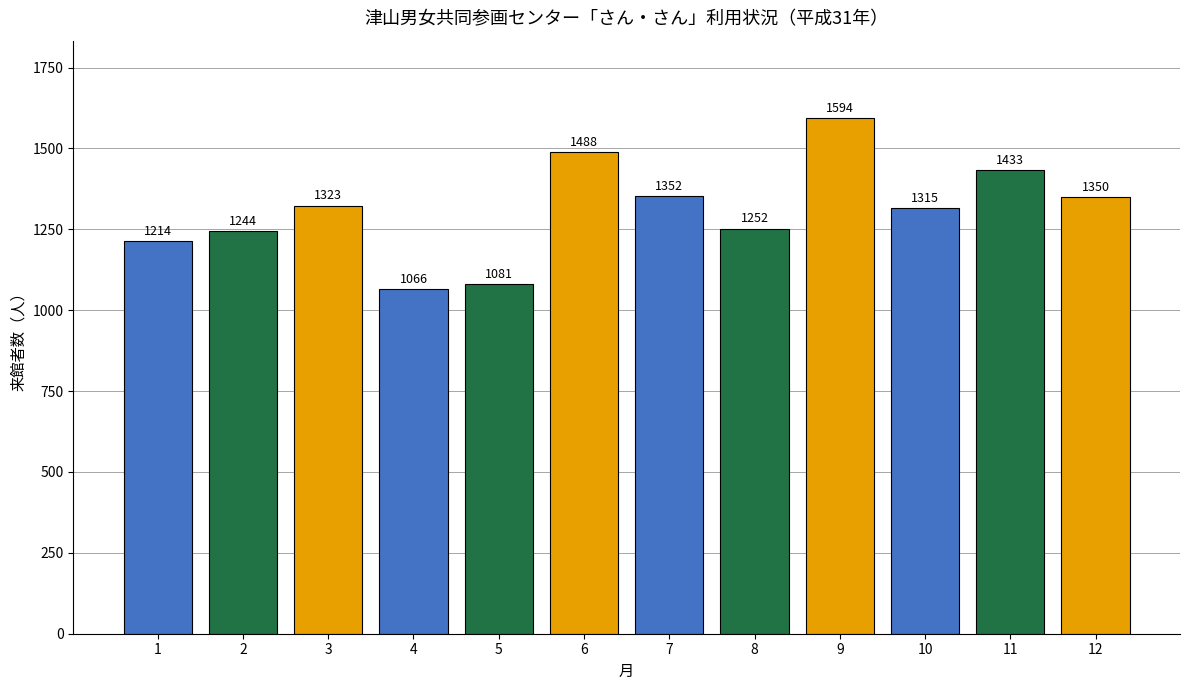

Between 6 and 8, which is larger?

6